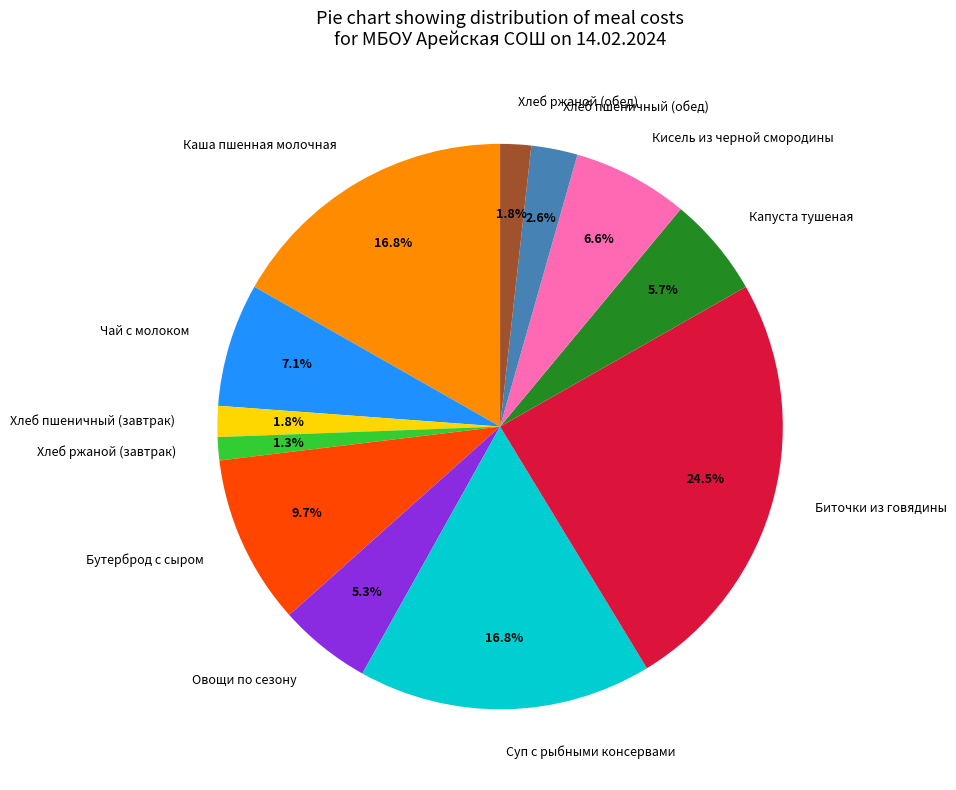

Does Хлеб ржаной (завтрак) represent more than half of the total?

No